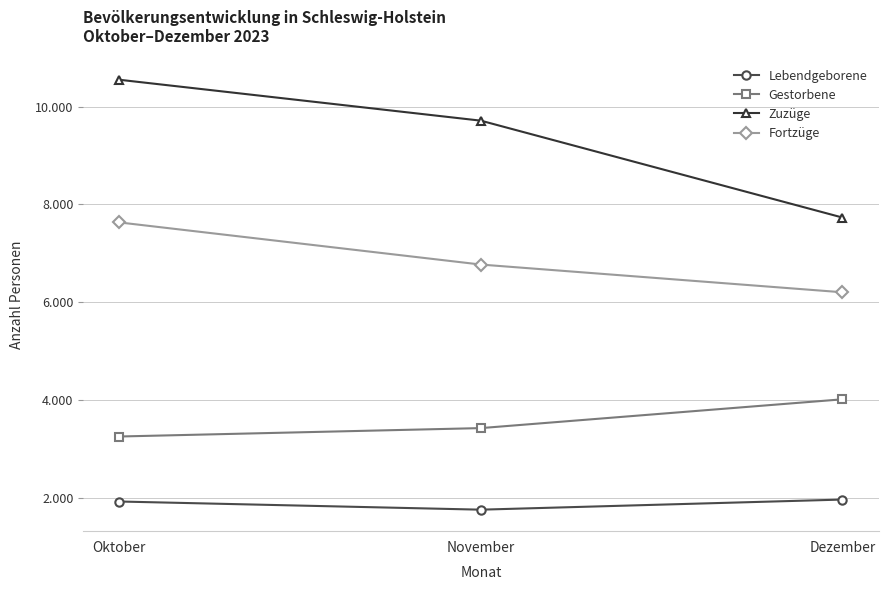

Between Dezember and November, which is larger?

Dezember